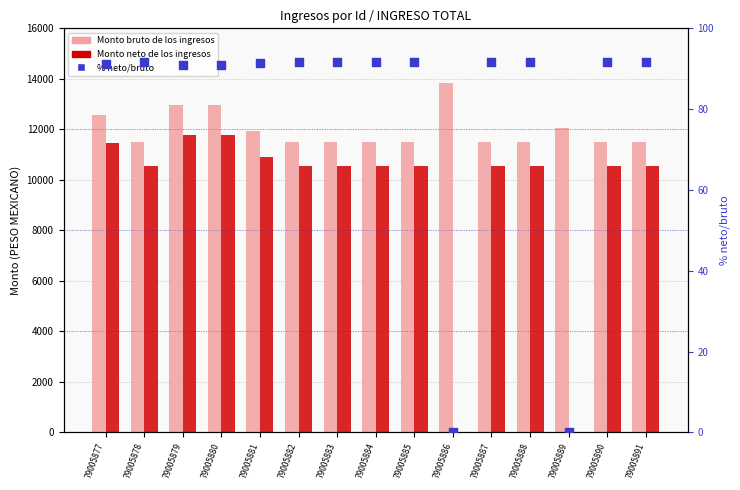

At how many categories does at least one series exceed 10534?

15